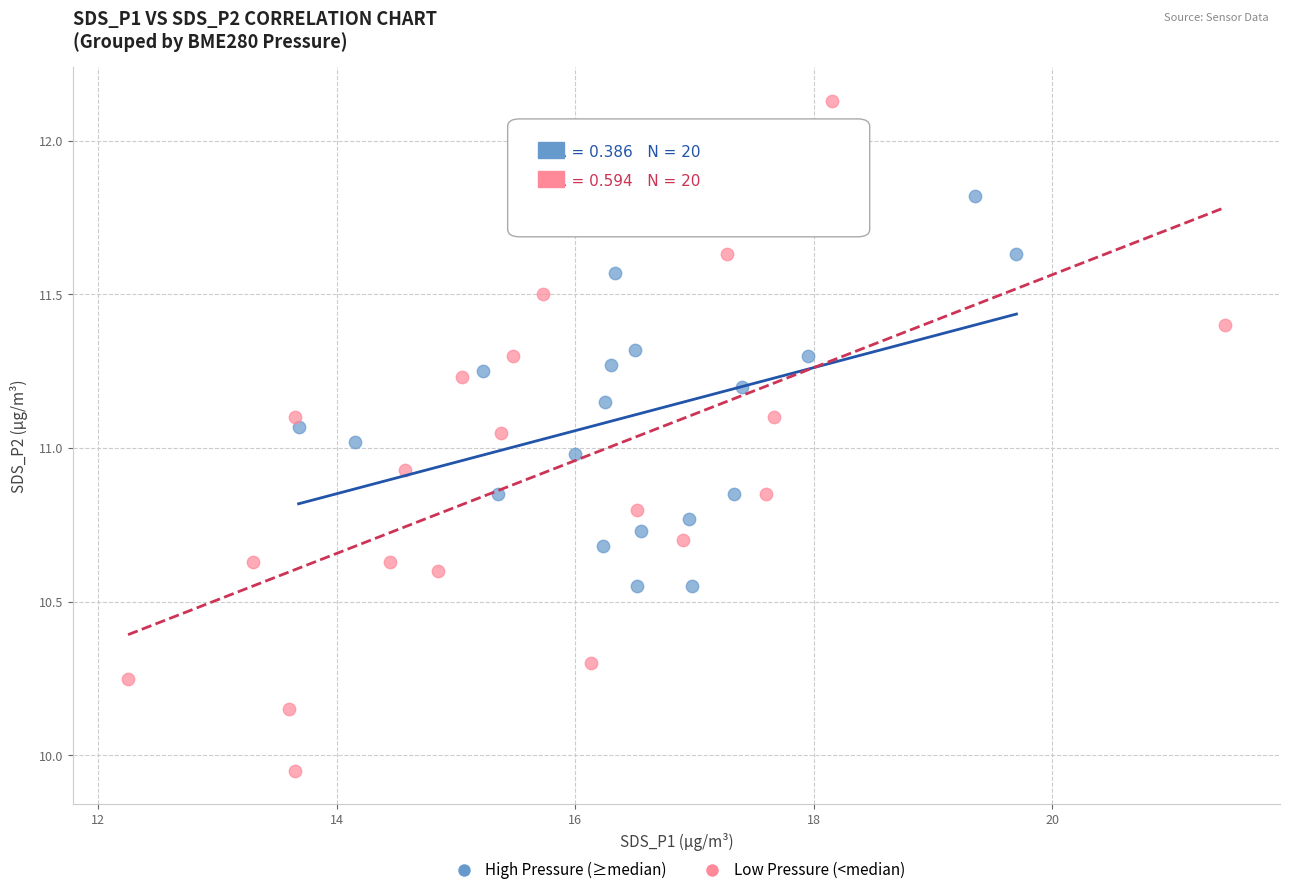

Which series contains the lowest Y value?

Low Pressure (<median)